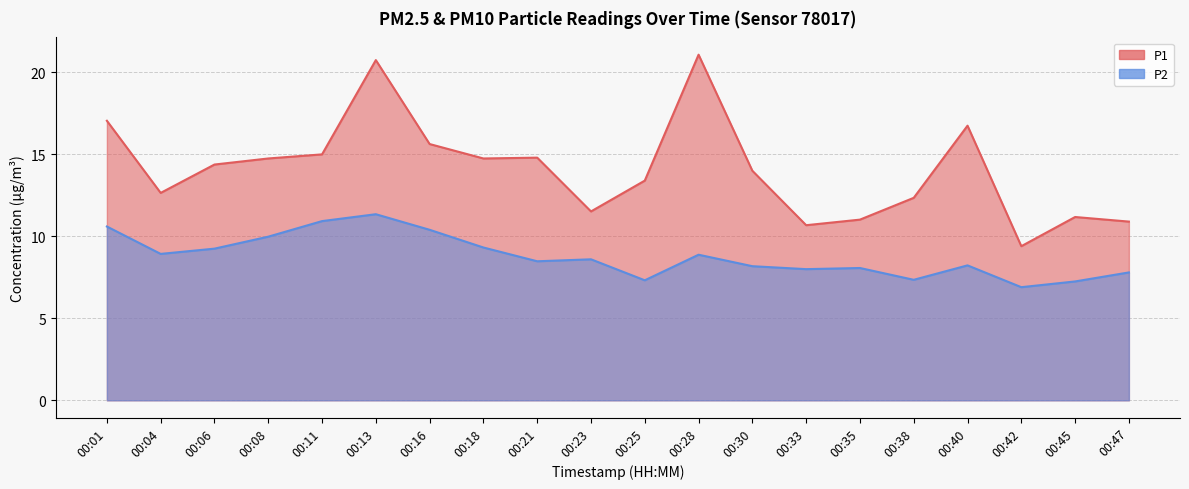

In P2, how many points are lower than both neighbors (excluding endpoints)?

6